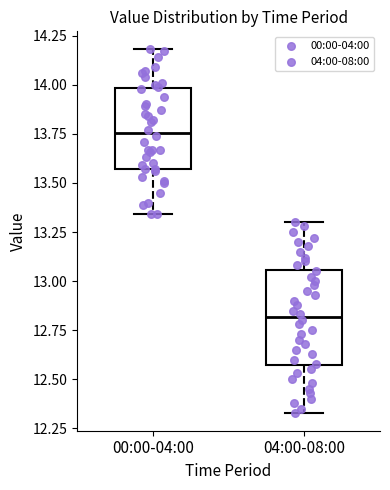

Which box's median line is the highest?

00:00-04:00